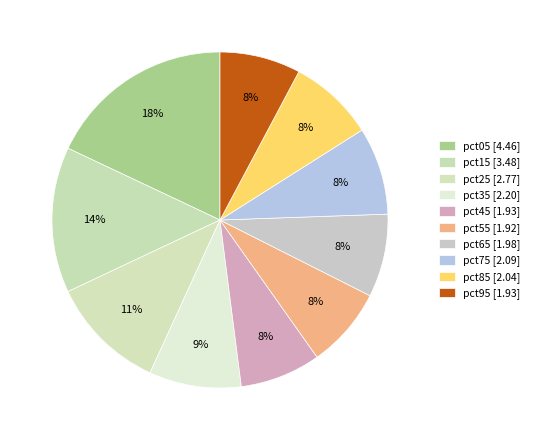

To the nearest percent, what portion does pct05 represent?

18%